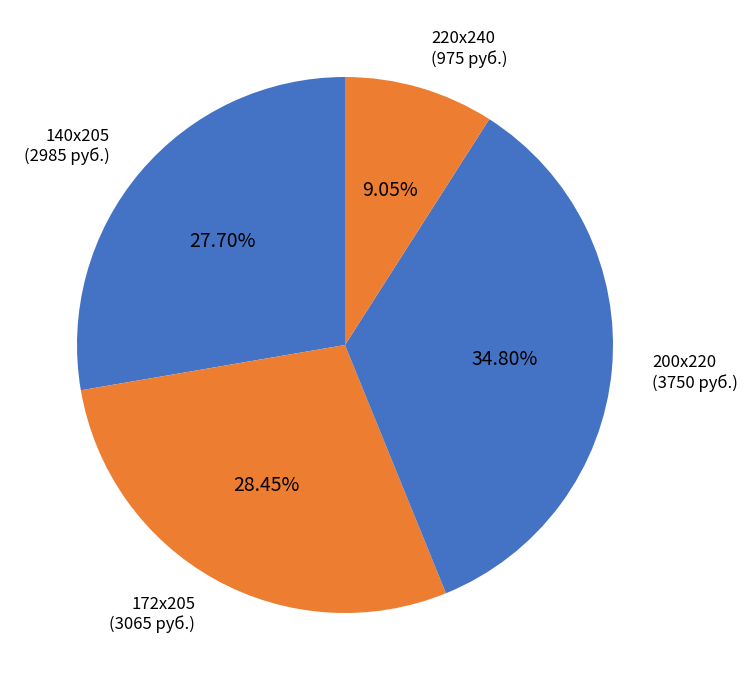

Rank the categories by value from highest to lowest.

200х220, 172х205, 140х205, 220х240